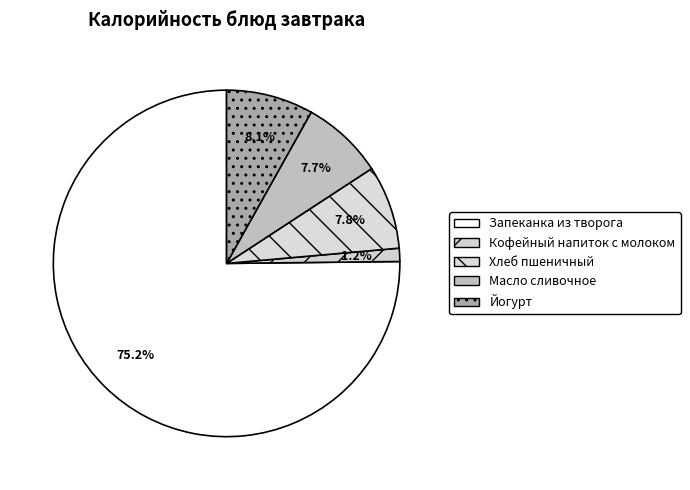

Is it true that Йогурт is 21% of the pie?

False